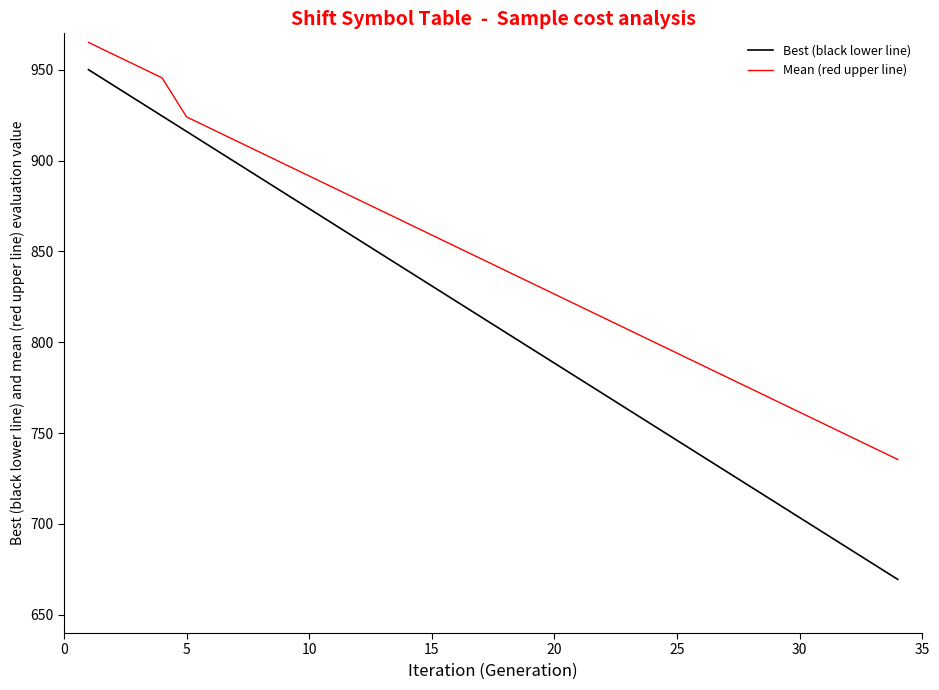

Which series has the largest total across all categories?

Mean (red upper line)